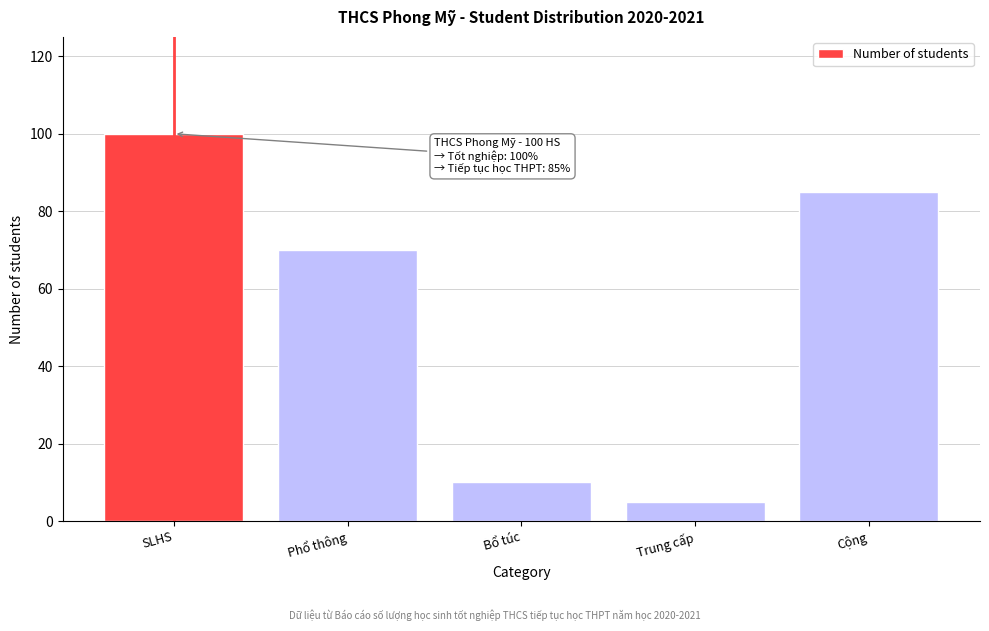

Reading right to left, extract all data points from this chart.

Cộng=85	Trung cấp=5	Bổ túc=10	Phổ thông=70	SLHS=100